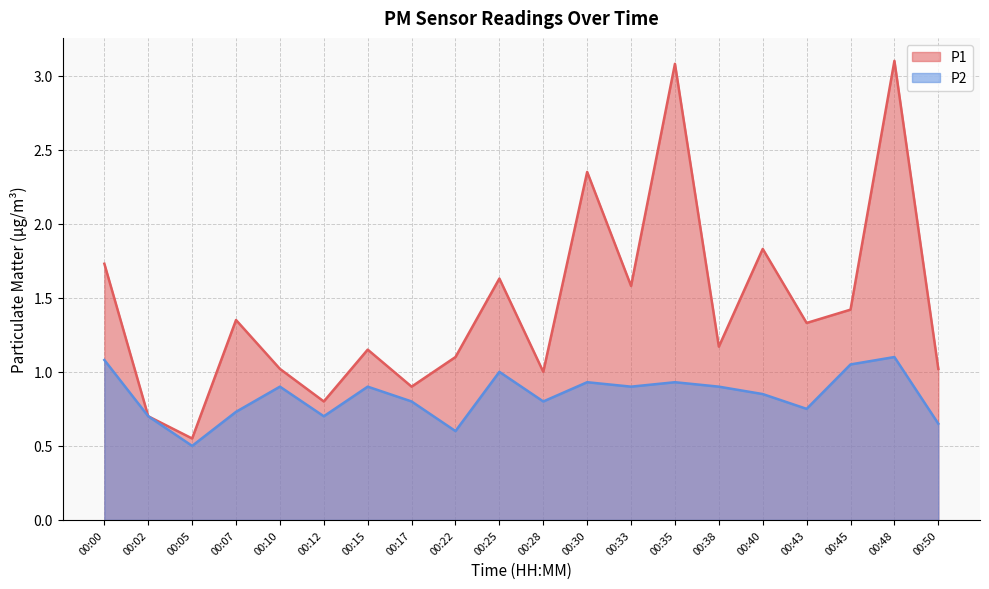

What is the difference between the second highest and second lowest values in the P2 series?

0.5